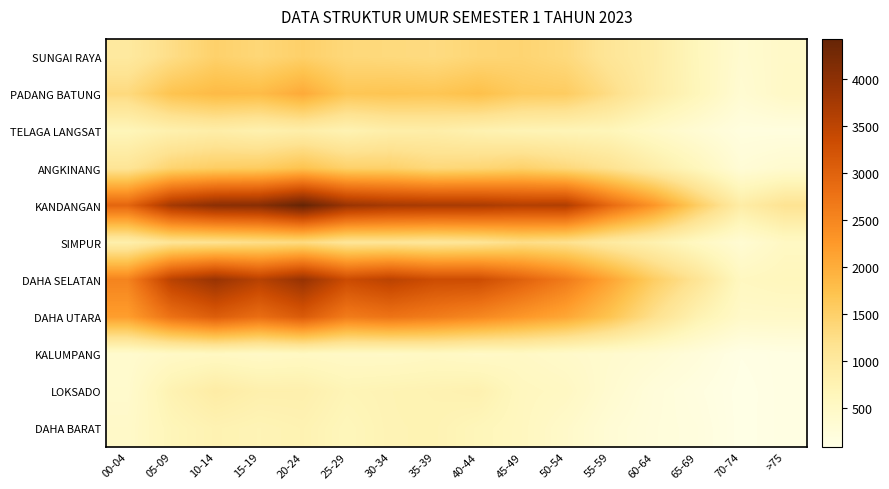

Which series has the largest total across all categories?

KANDANGAN